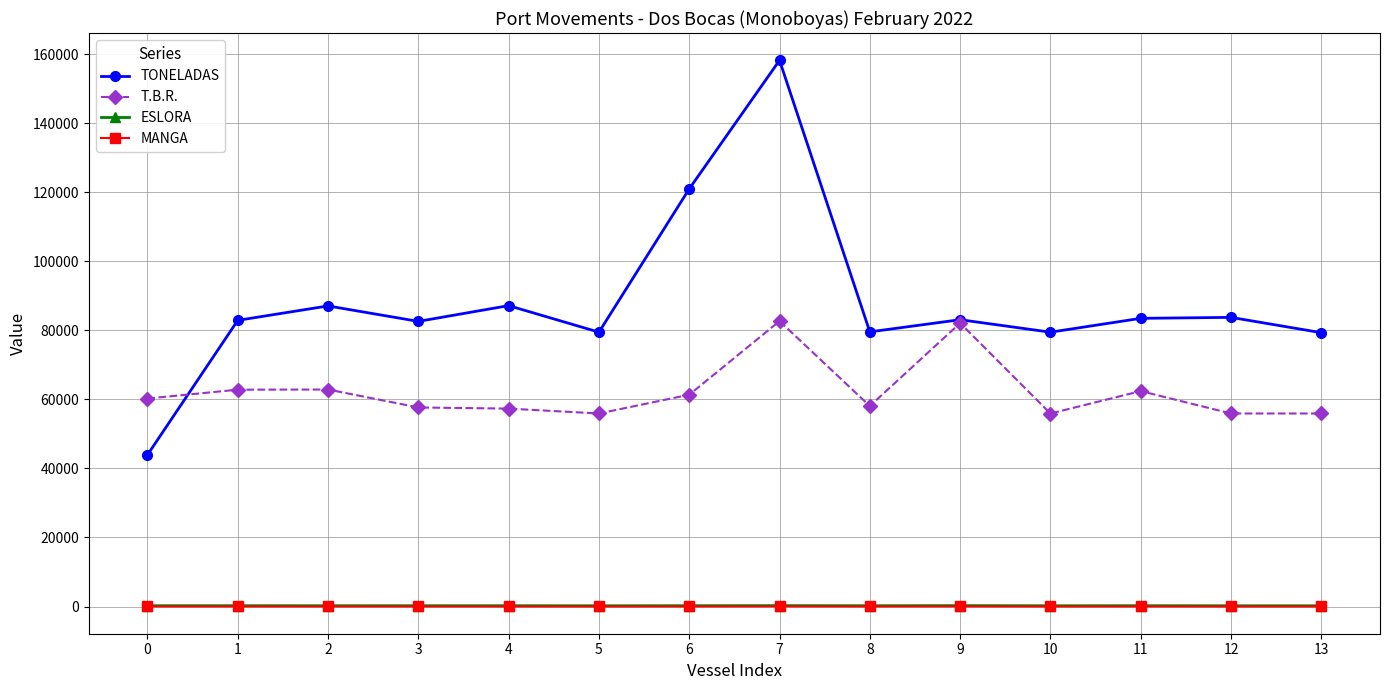

What is the value of the ESLORA point at the 9th from the left?

240.5